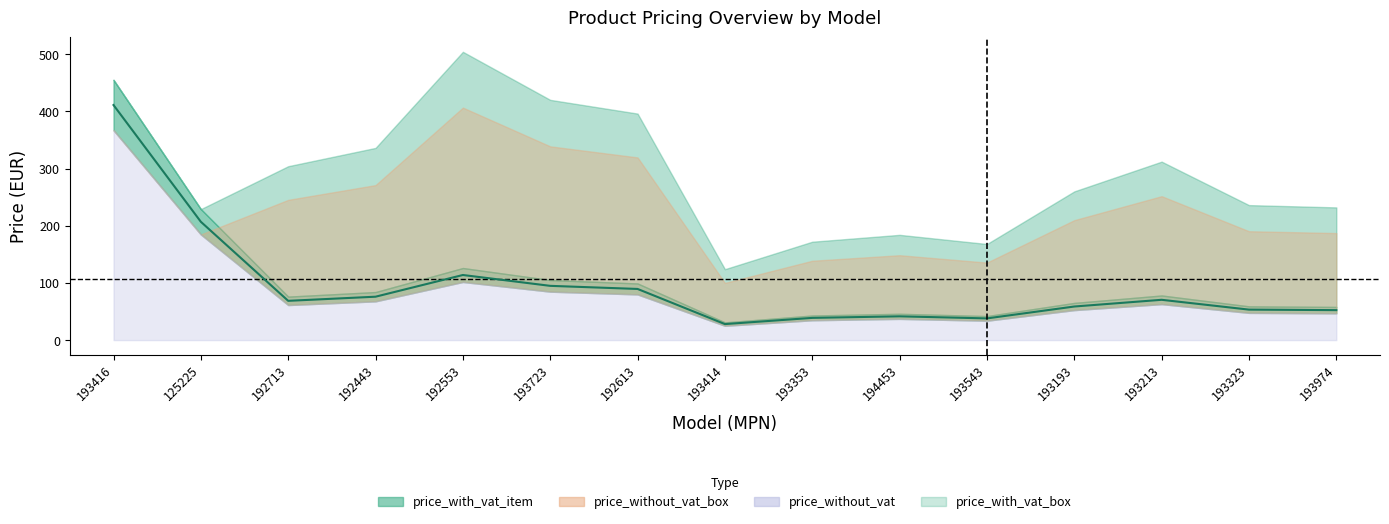

What are all the series names shown in the legend?

price_with_vat_item, price_without_vat, price_with_vat_box, price_without_vat_box